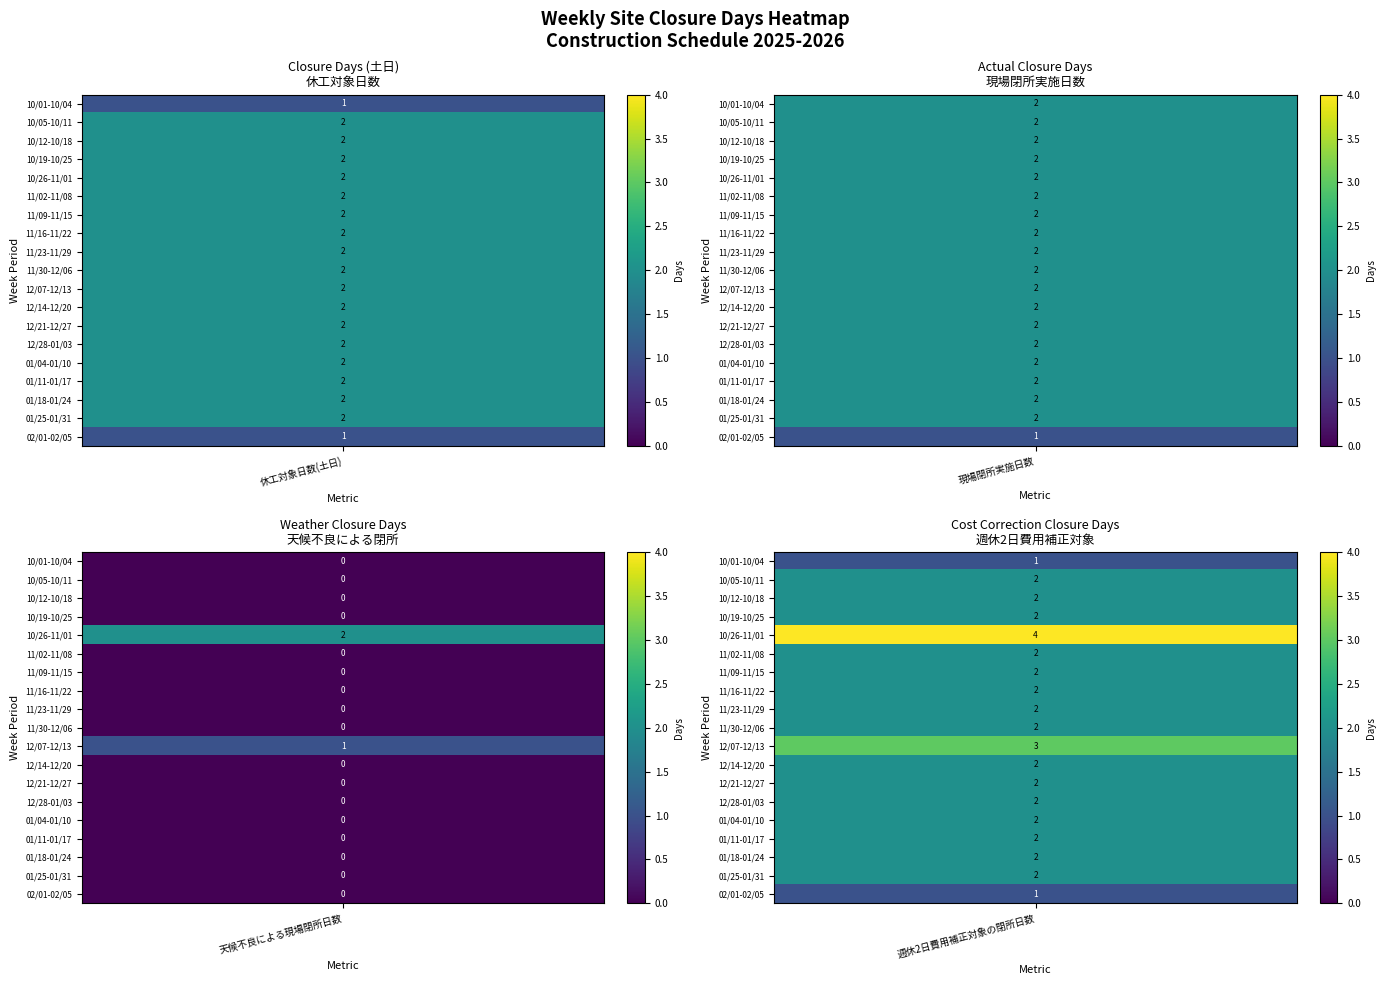

Is it true that W06 equals 0 at 2?

True